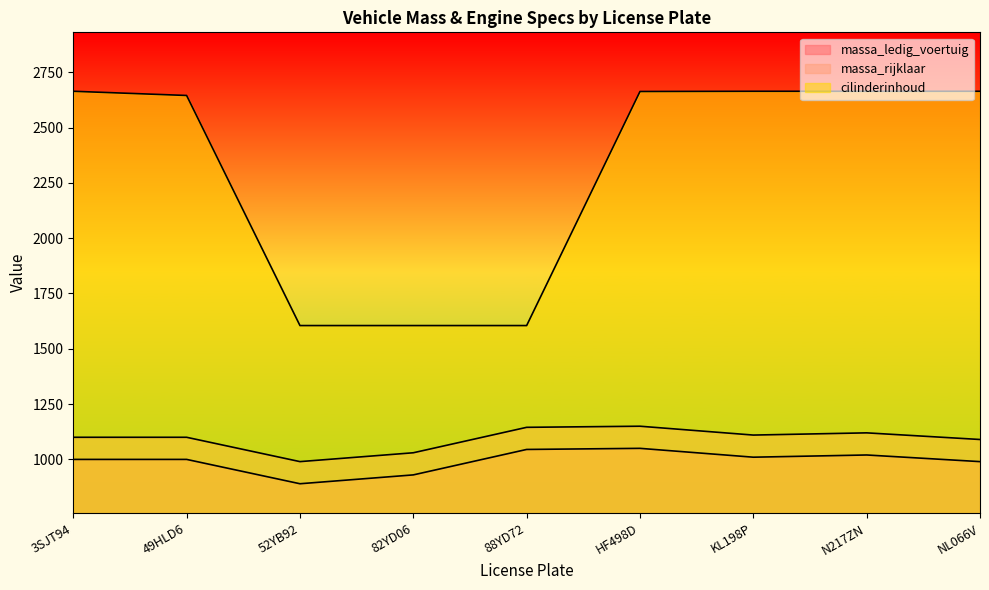

How many lines are shown in the chart?

3